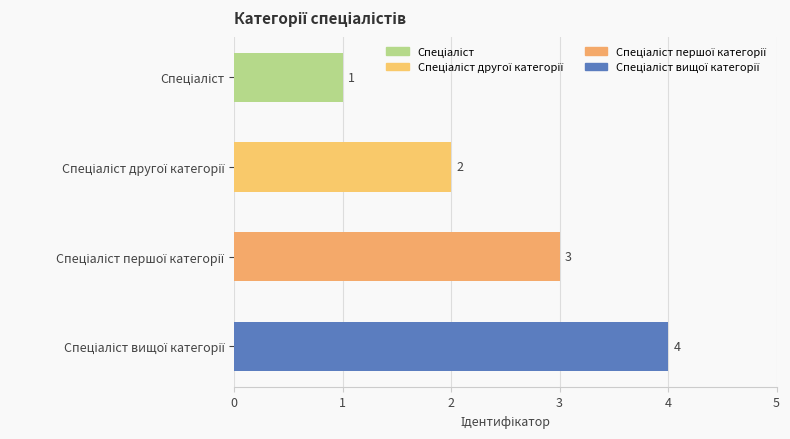

How many values are between 2 and 4?

3